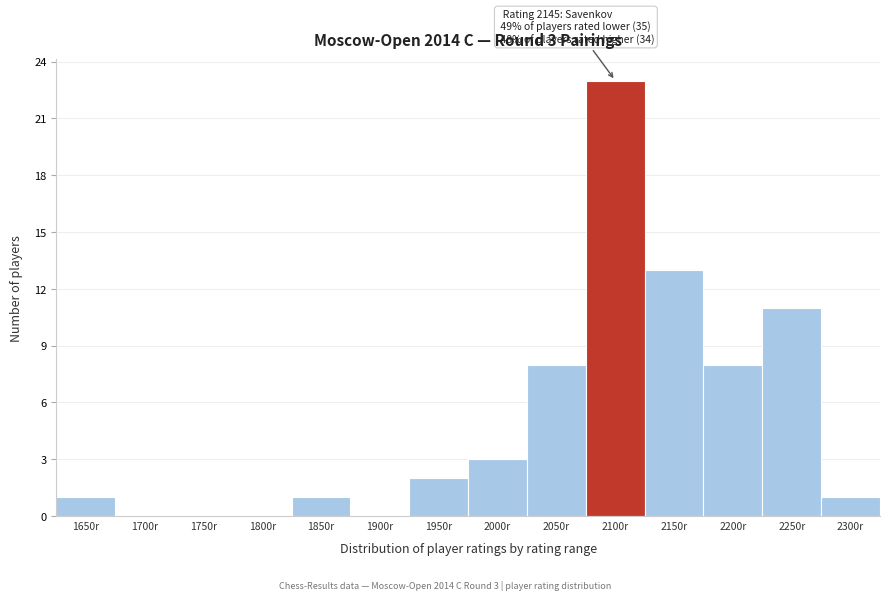

Reading right to left, extract all data points from this chart.

2300r=1	2250r=11	2200r=8	2150r=13	2100r=23	2050r=8	2000r=3	1950r=2	1900r=0	1850r=1	1800r=0	1750r=0	1700r=0	1650r=1